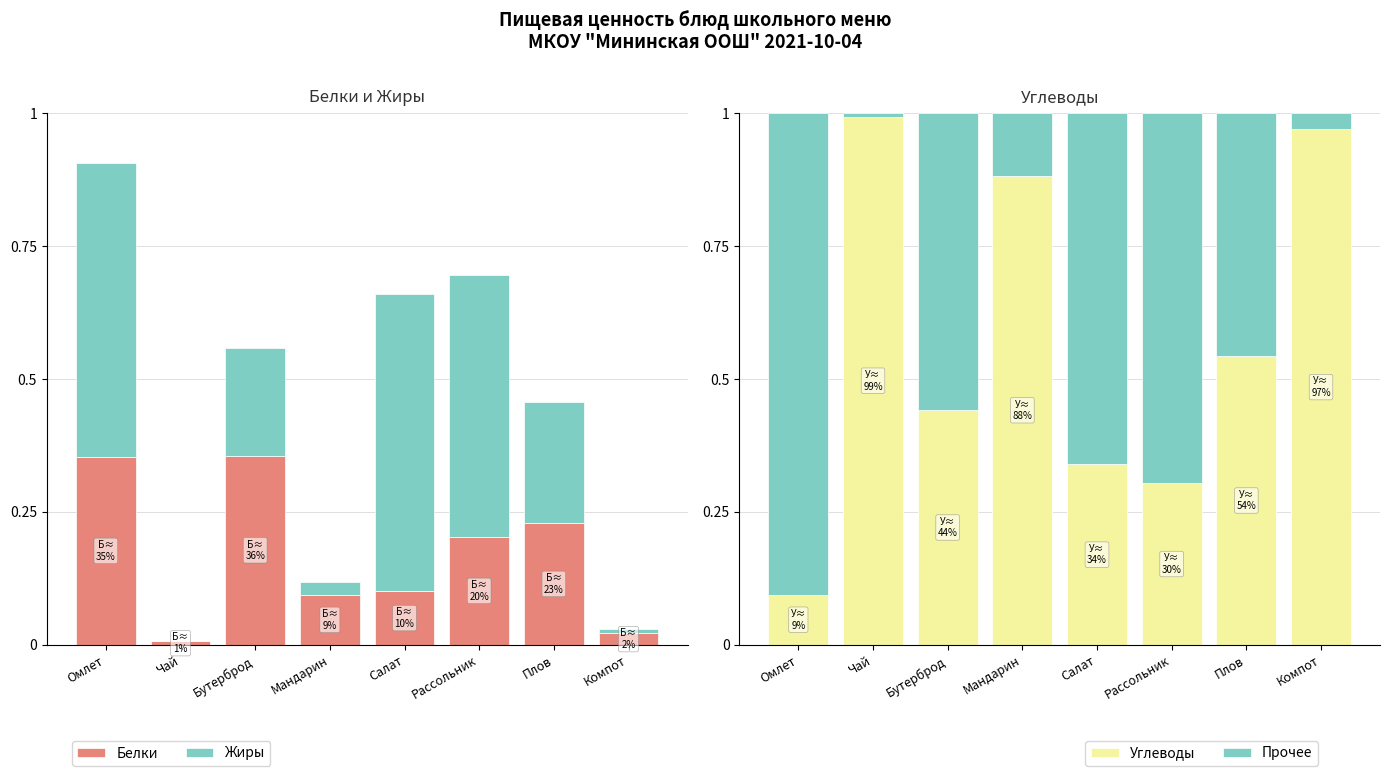

The Жиры series shows 0.2 at Бутерброд. True or false?

True